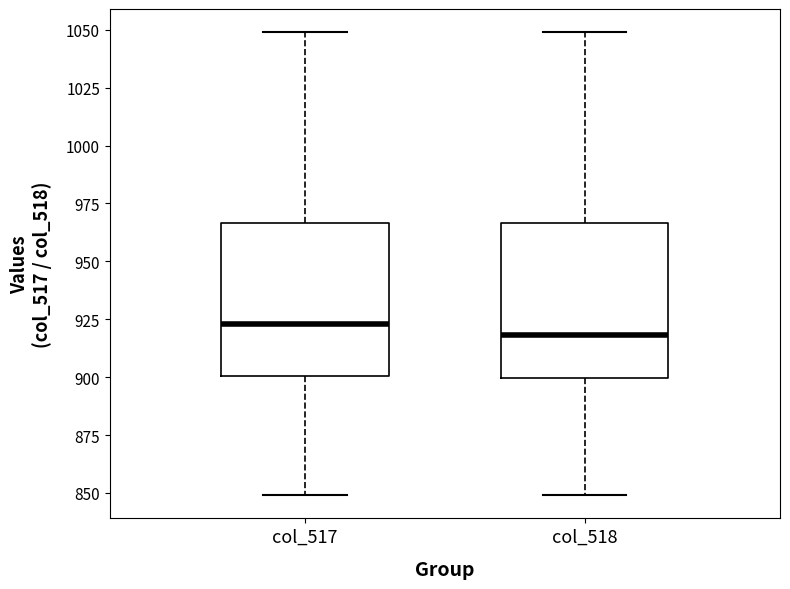

Which box has the highest median line?

col_517